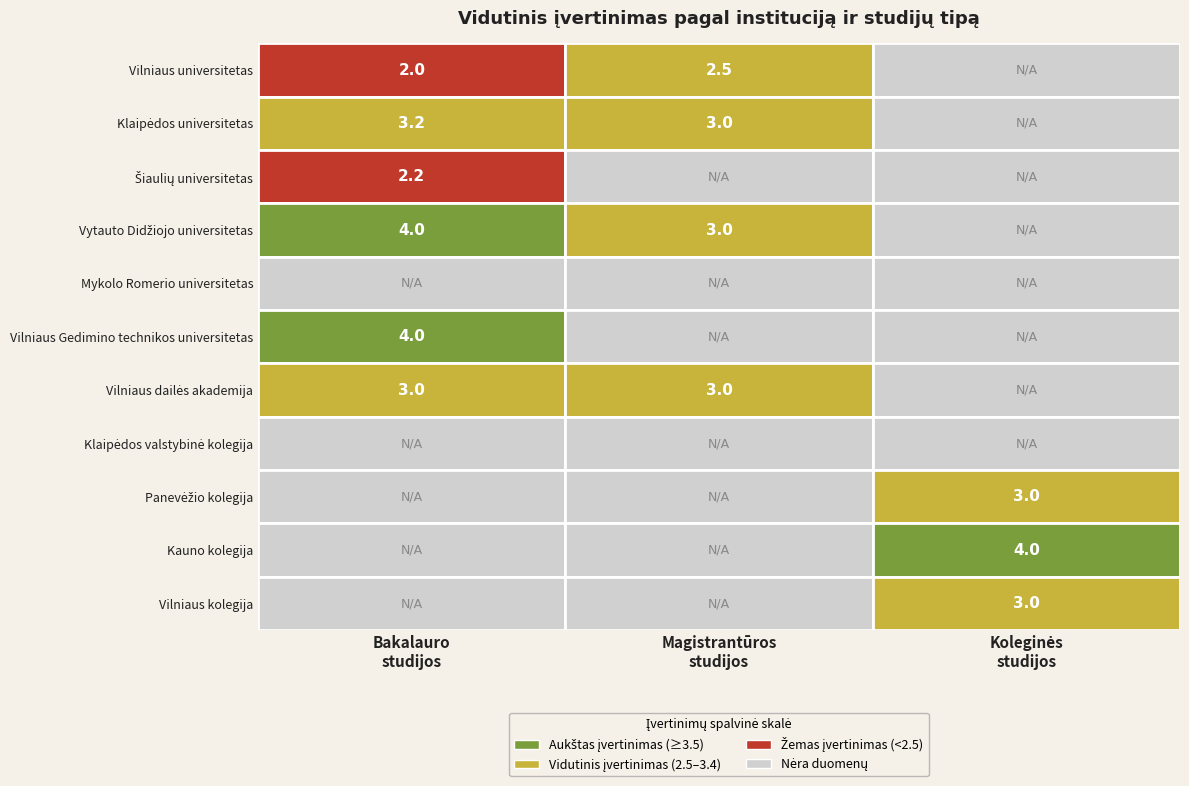

At how many categories does at least one series exceed 3?

2